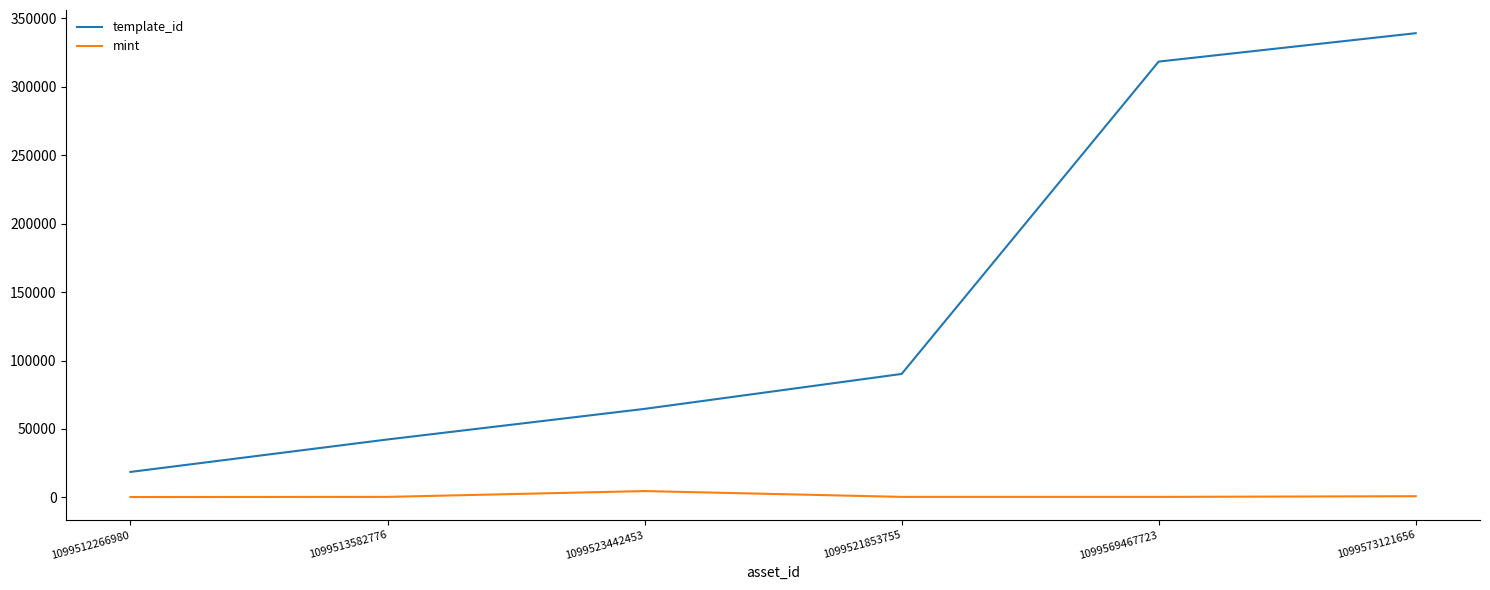

In mint, how many points are higher than both neighbors (excluding endpoints)?

1